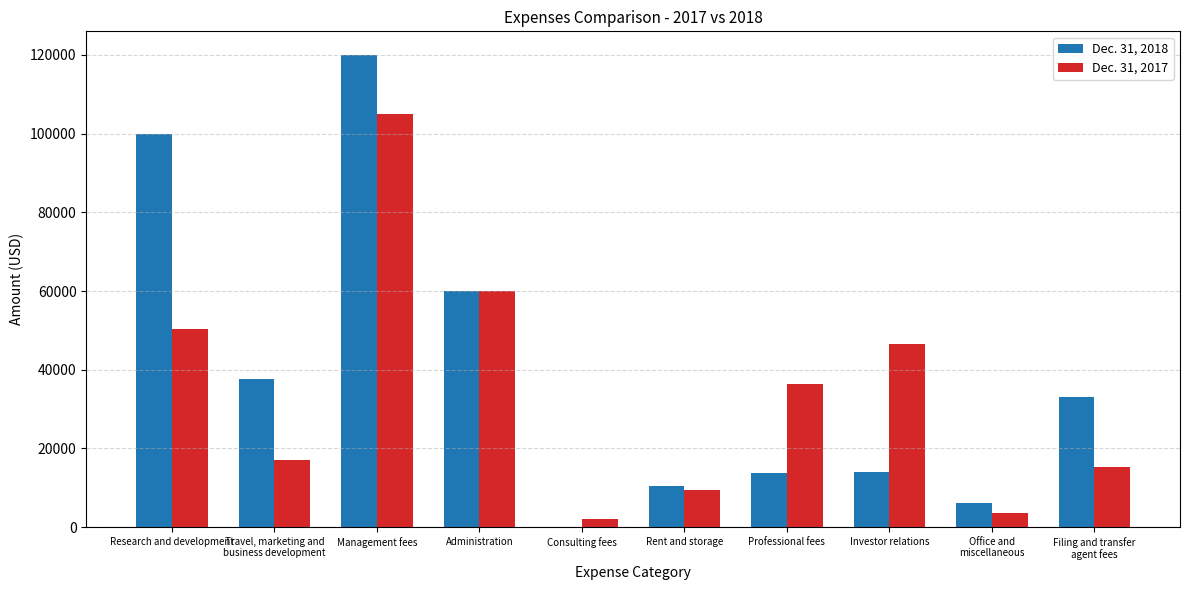

What are all the series names shown in the legend?

Dec. 31, 2018, Dec. 31, 2017